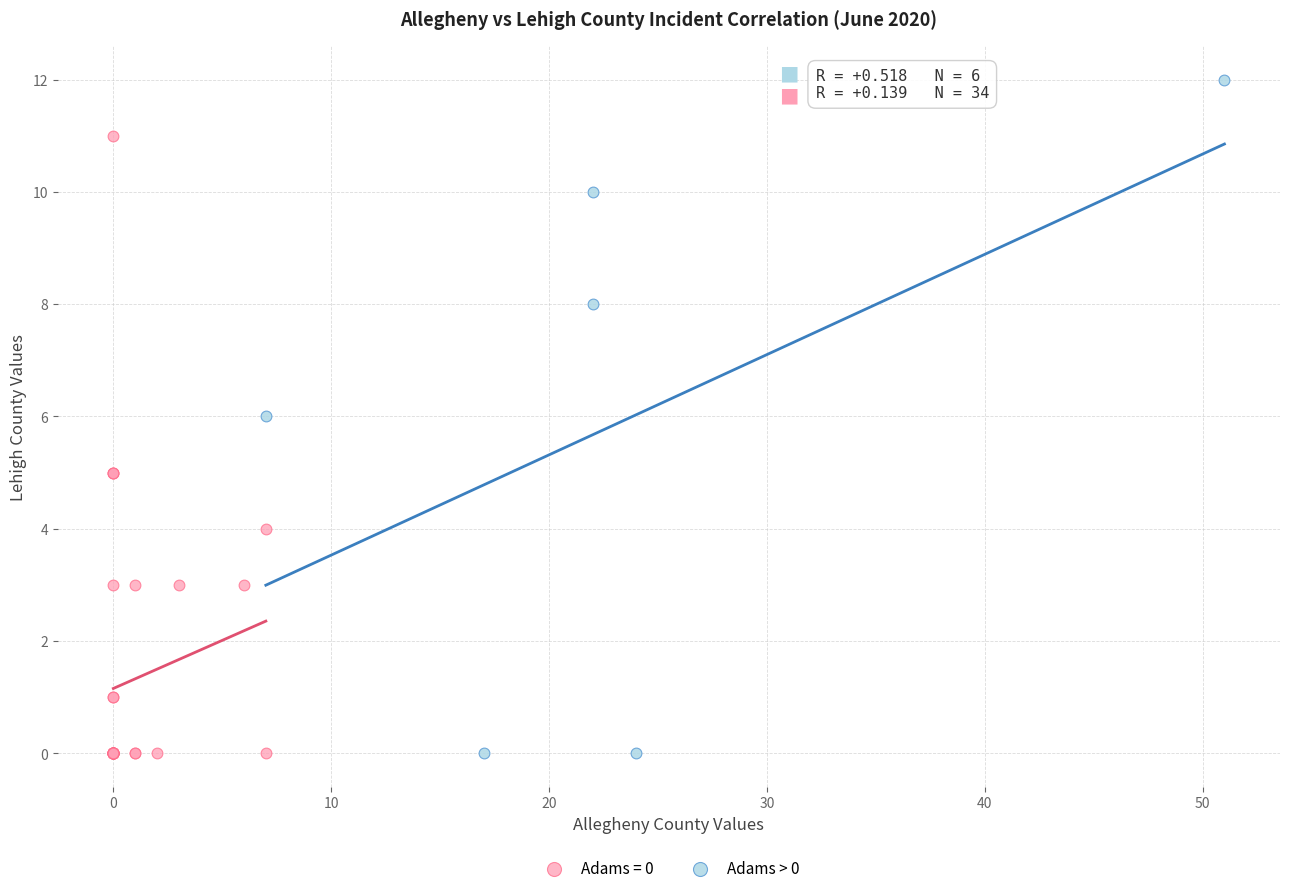

Which series has the widest spread of Y values?

Adams > 0